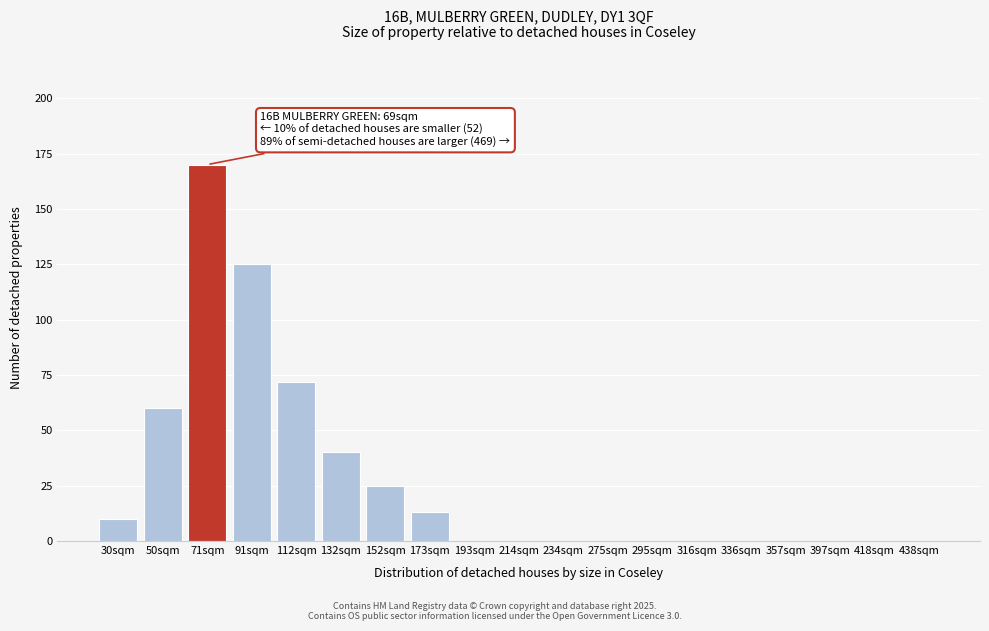

Where is the data nearest to the value 85?

112sqm